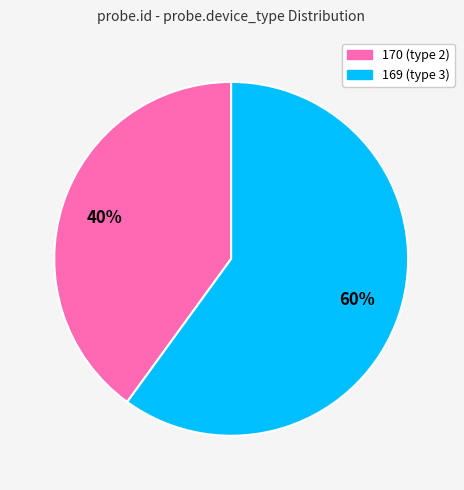

Approximately how many times larger is the value at 169 compared to 170?

1.5